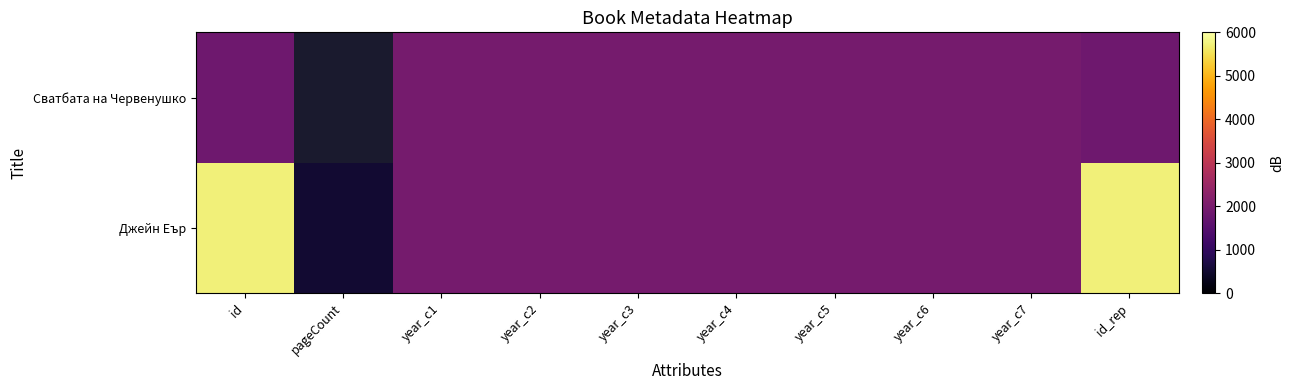

At which category is the sum across all series the highest?

id